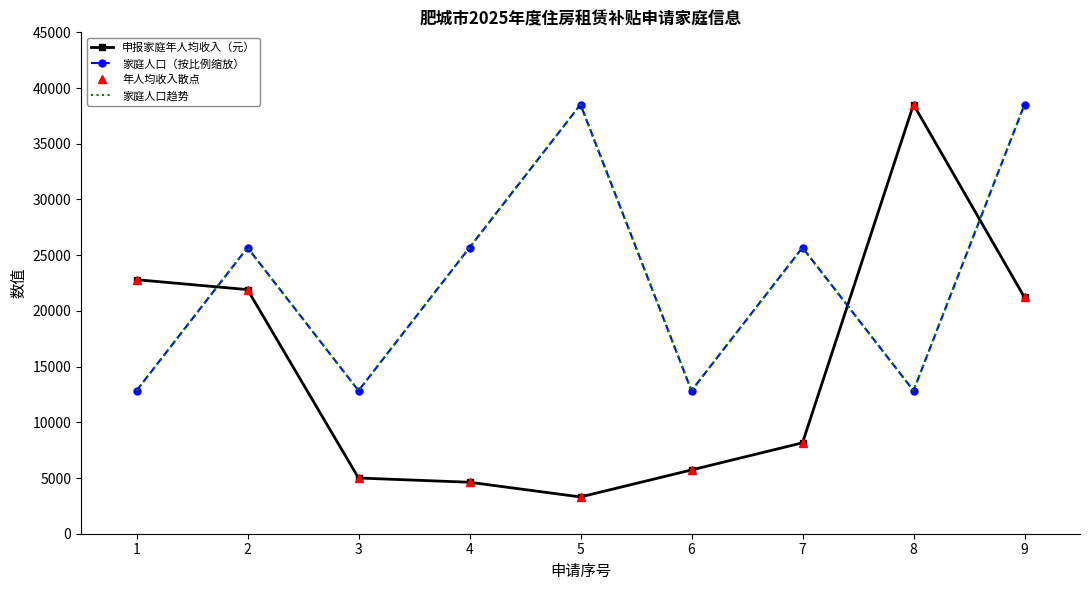

Which category has the highest value across all series?

8